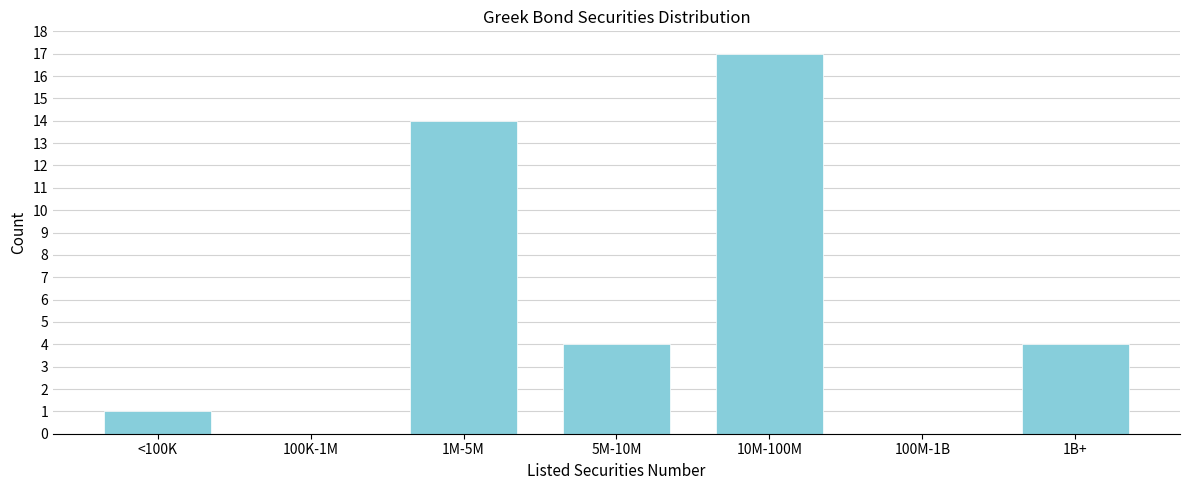

Reading right to left, extract all data points from this chart.

1B+=4	100M-1B=0	10M-100M=17	5M-10M=4	1M-5M=14	100K-1M=0	<100K=1